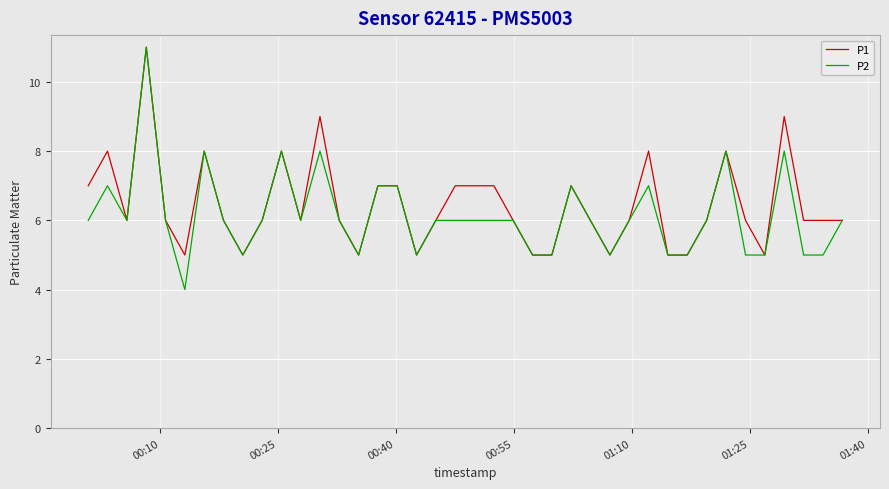

What is the difference between the maximum and minimum values in the P1 series?

6